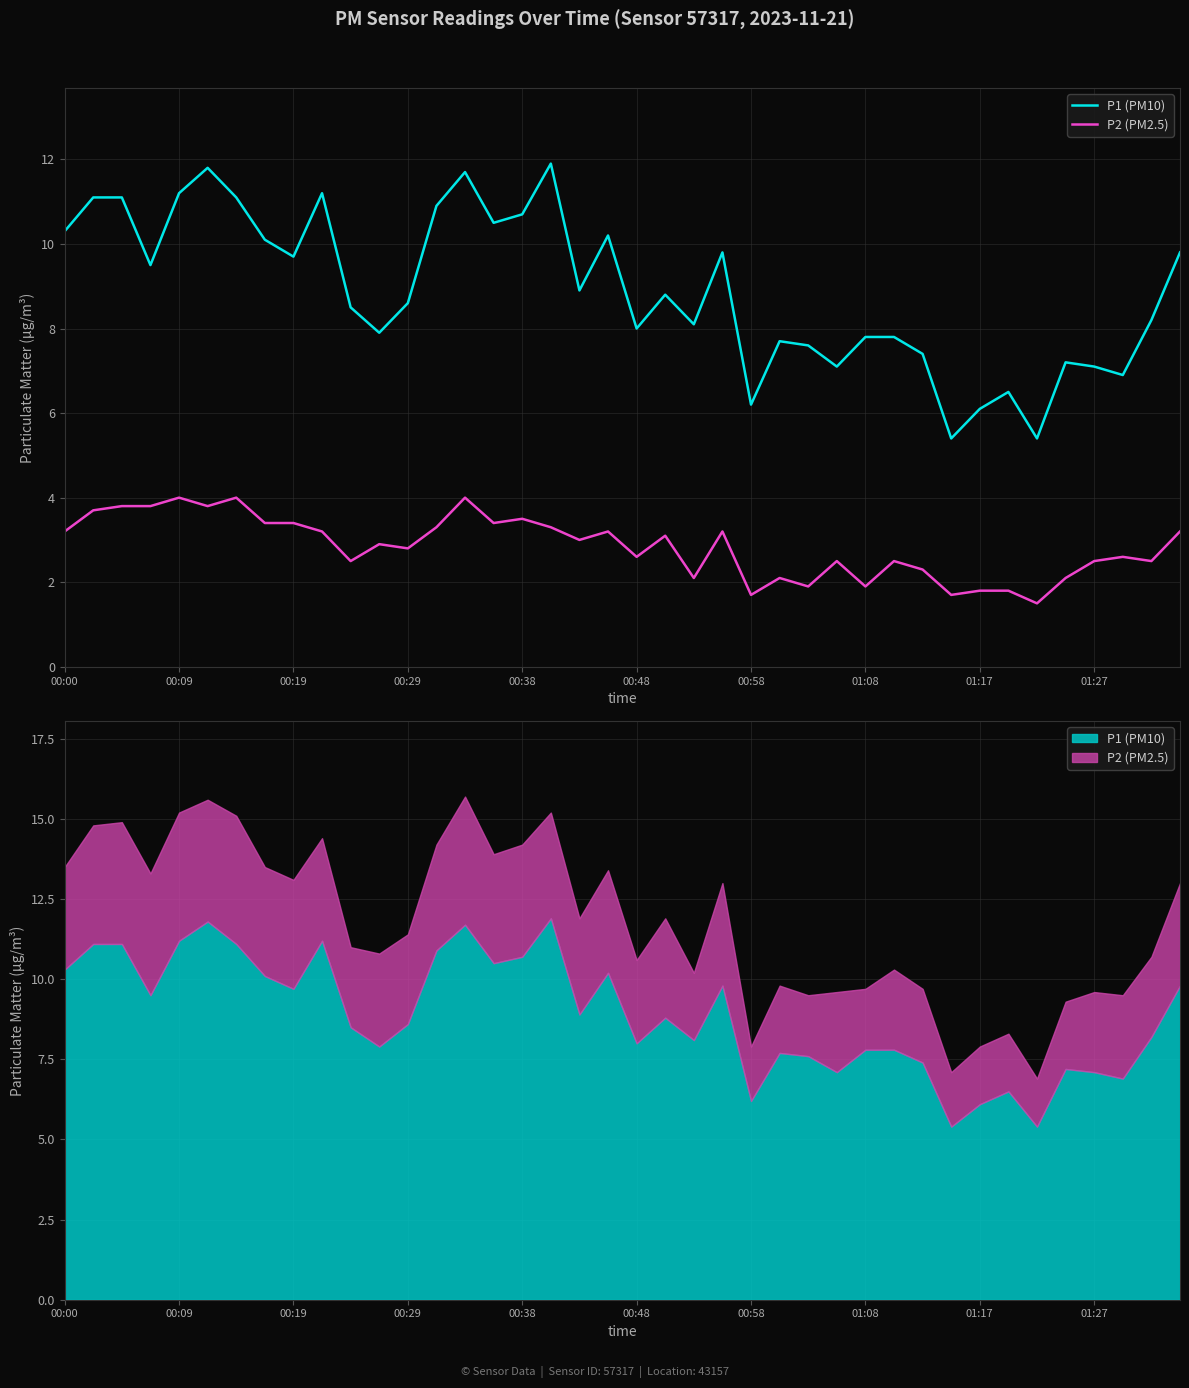

True or false: P1 (PM10) and P2 (PM2.5) intersect in this chart.

False